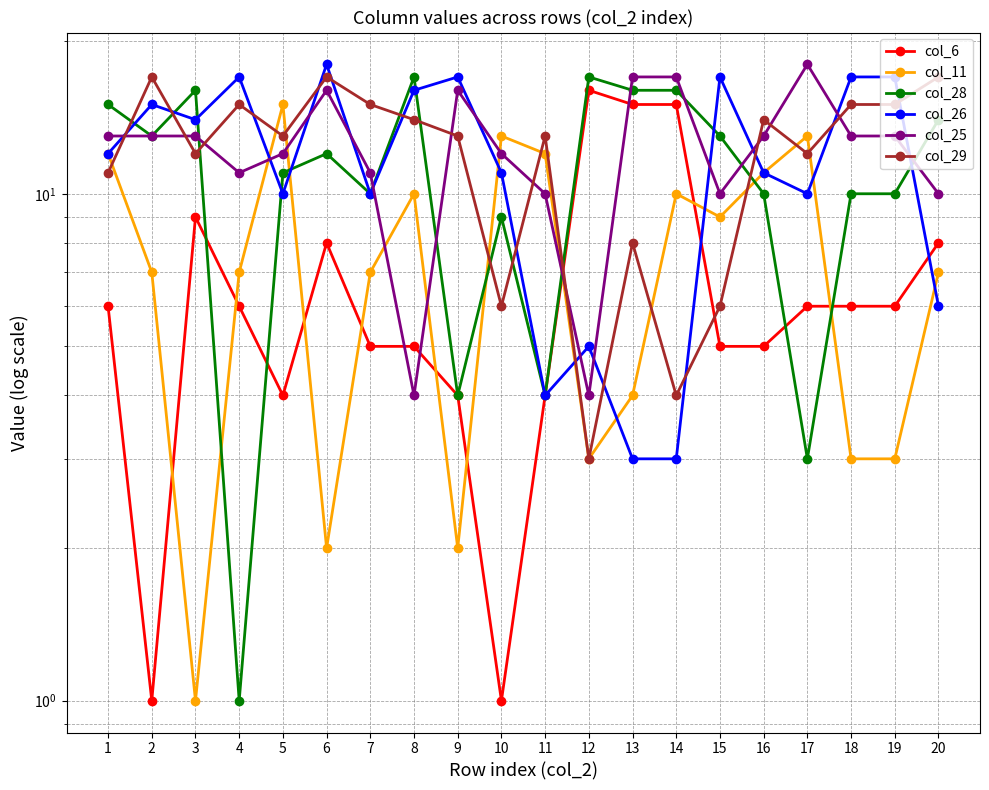

At how many categories does at least one series exceed 1?

20